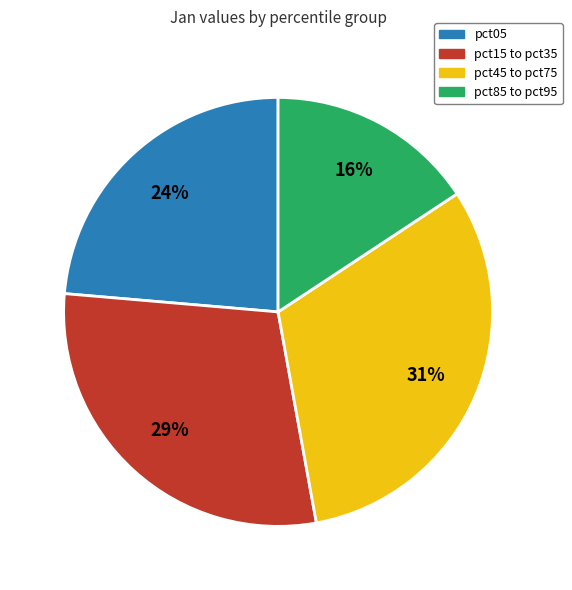

Do pct85 to pct95 and pct15 to pct35 together represent more than half of the pie?

No